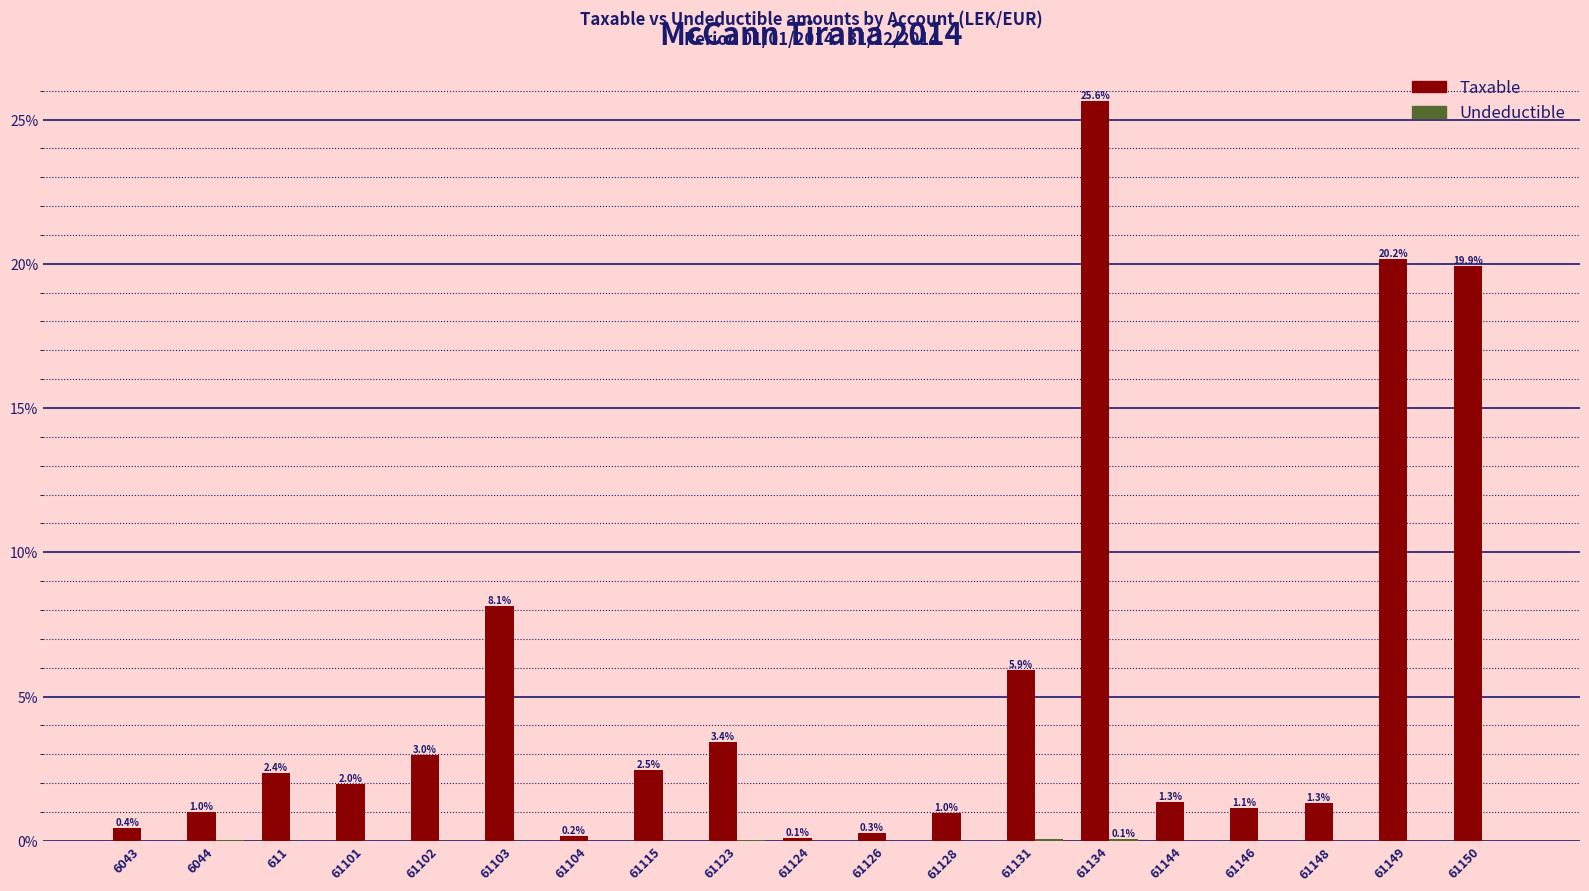

At which category does the chart reach its peak across all series?

61134